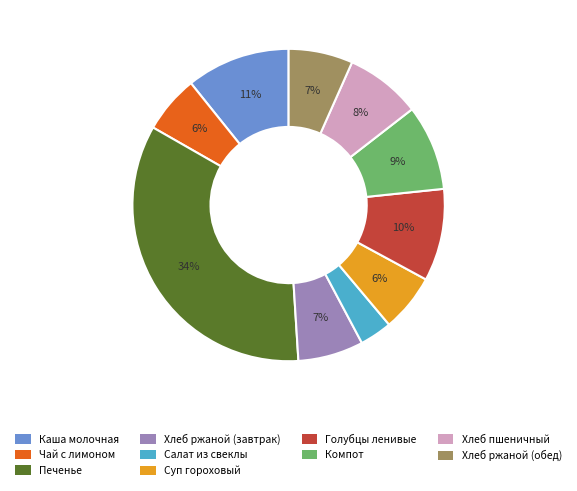

To the nearest percent, what is the difference between the largest and smallest slice percentages?

31%